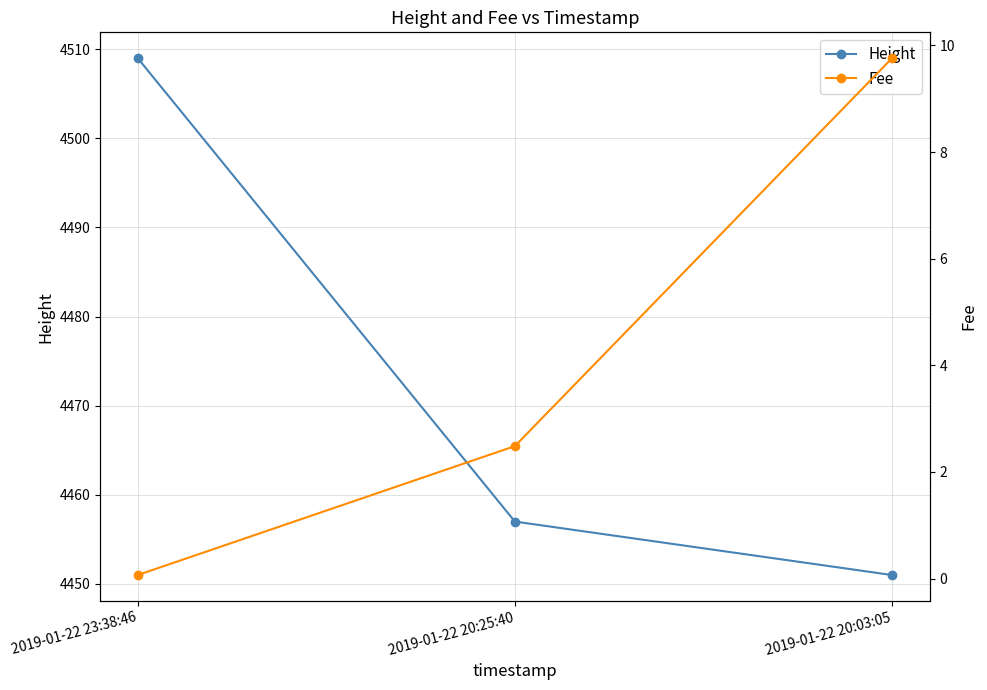

What is the total value across all series at 2019-01-22 20:25:40?

4459.5